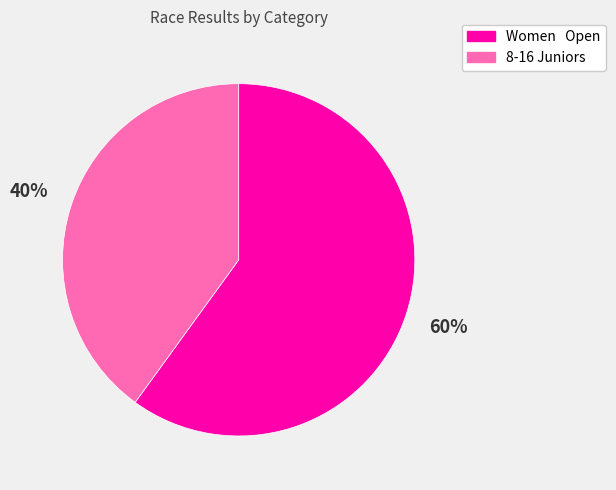

Combined, do 8-16 Juniors and Women Open account for over 50%?

Yes